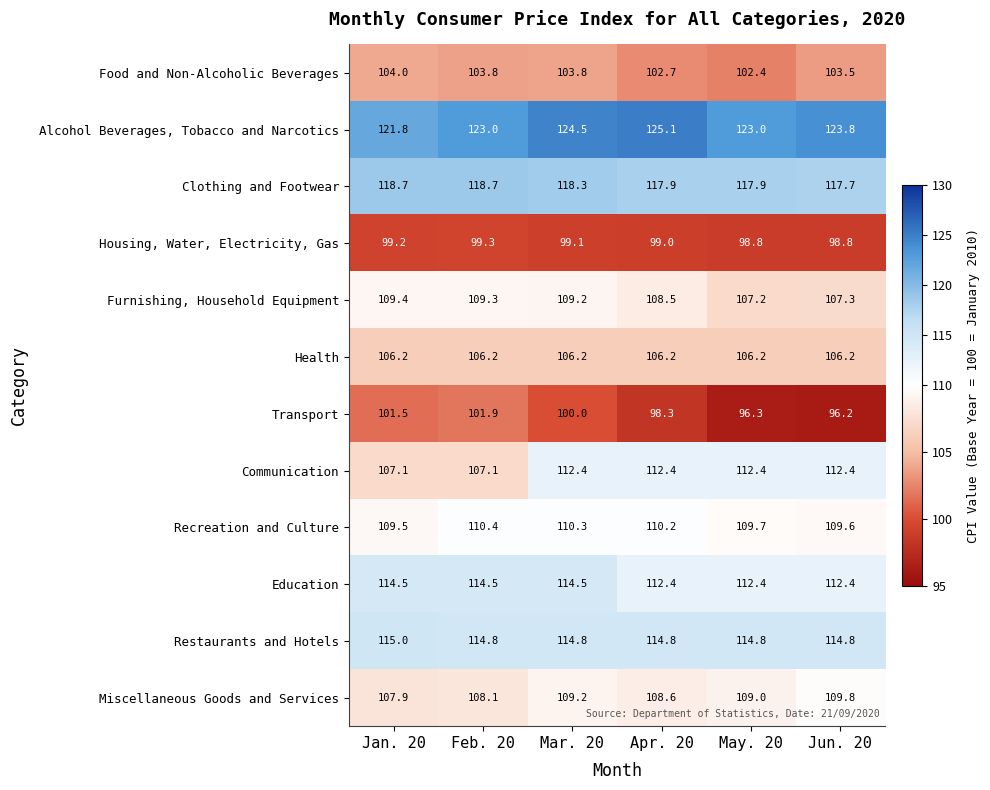

The Communication series shows 75.8 at May. 20. True or false?

False